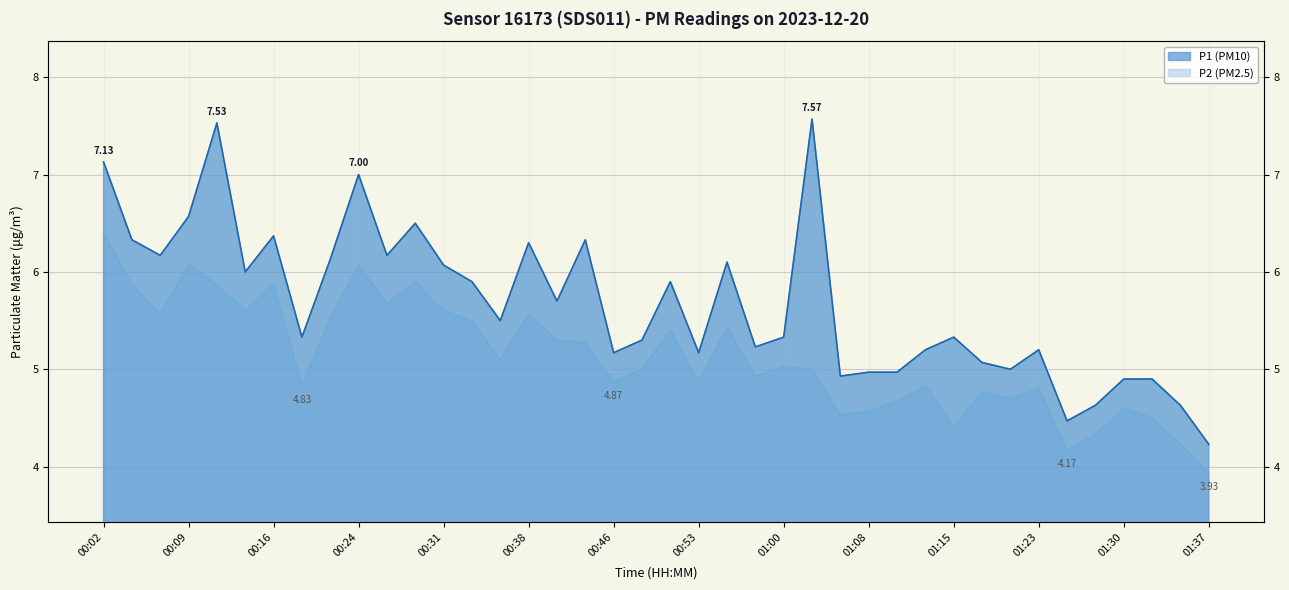

Reading left to right, what are all the values shown in this chart?

P1: 7.1	6.3	6.2	6.6	7.5	6.0	6.4	5.3	6.1	7.0	6.2	6.5	6.1	5.9	5.5	6.3	5.7	6.3	5.2	5.3	5.9	5.2	6.1	5.2	5.3	7.6	4.9	5.0	5.0	5.2	5.3	5.1	5.0	5.2	4.5	4.6	4.9	4.9	4.6	4.2
P2: 6.4	5.9	5.6	6.1	5.9	5.6	5.9	4.8	5.5	6.1	5.7	5.9	5.6	5.5	5.1	5.6	5.3	5.3	4.9	5.0	5.4	4.9	5.4	4.9	5.0	5.0	4.5	4.6	4.7	4.8	4.4	4.8	4.7	4.8	4.2	4.3	4.6	4.5	4.2	3.9